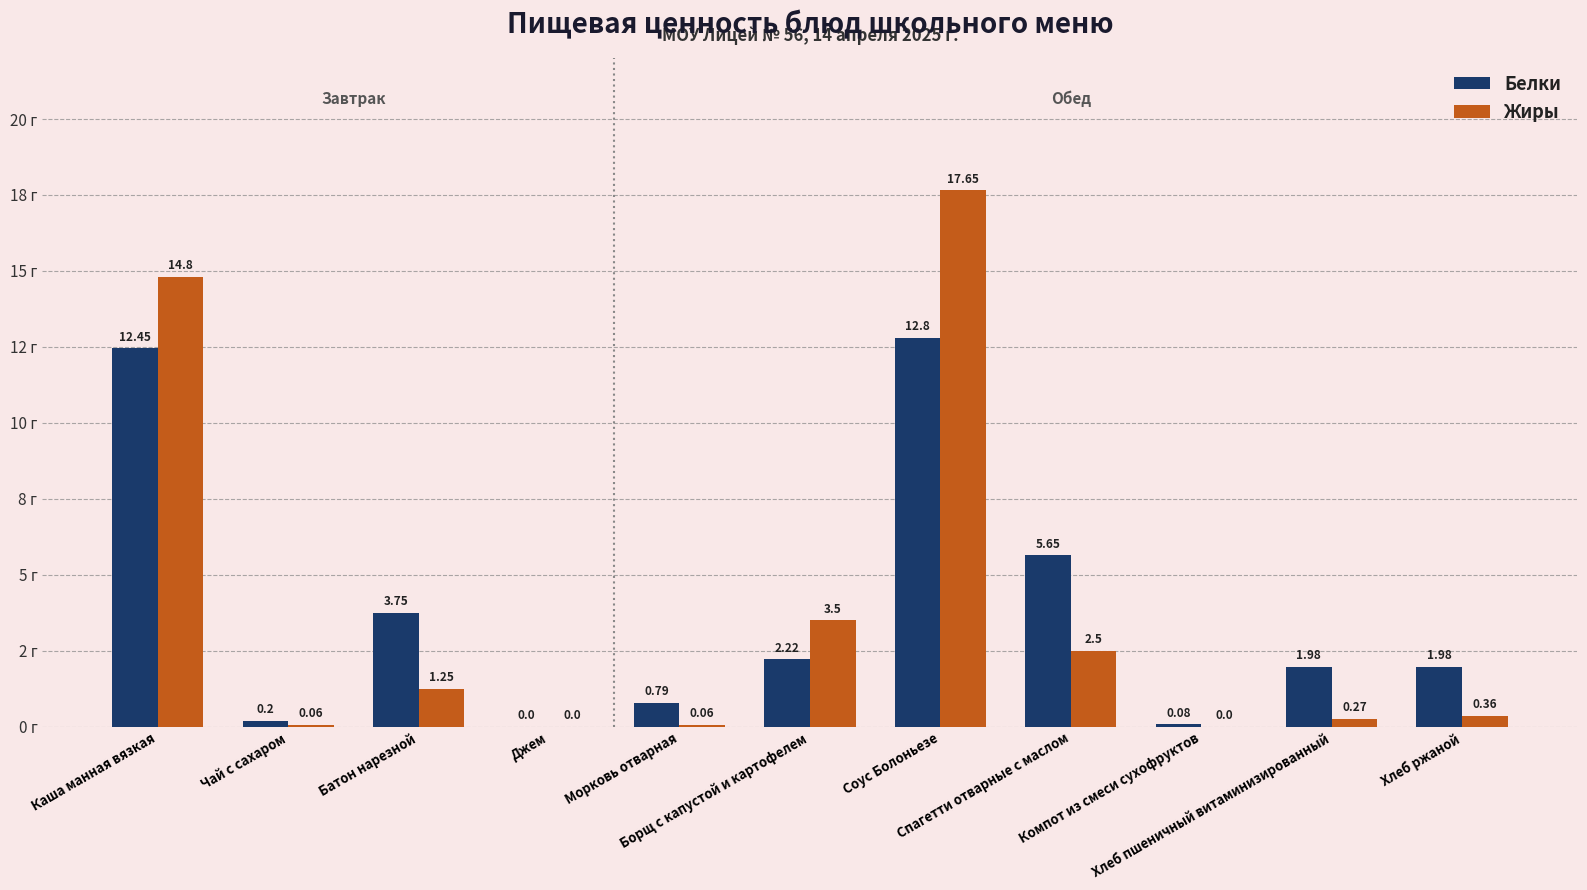

What is the label of the 3rd bar from the right?

Компот из смеси сухофруктов